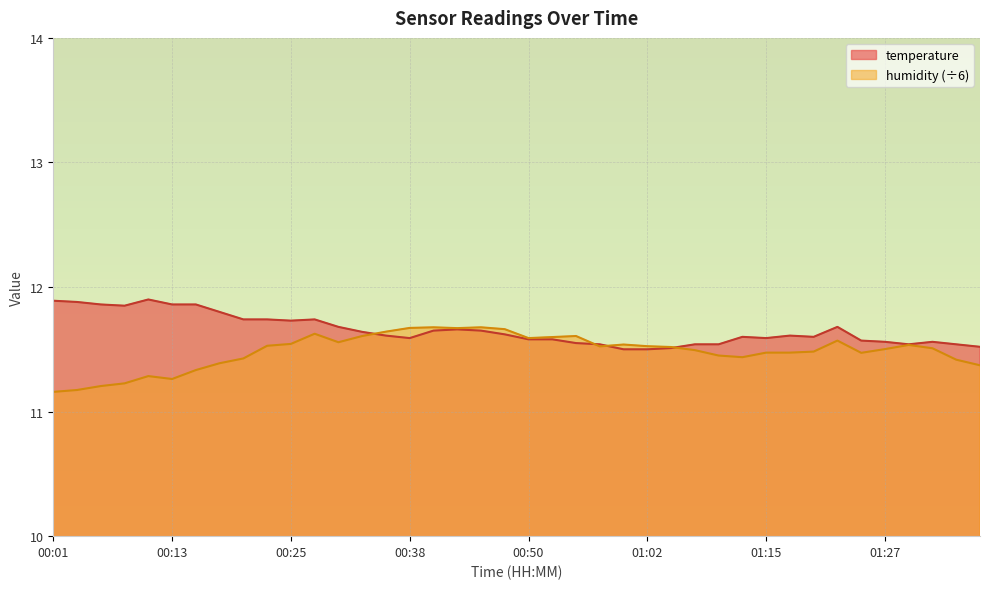

At which label is temperature closest to 11?

01:00